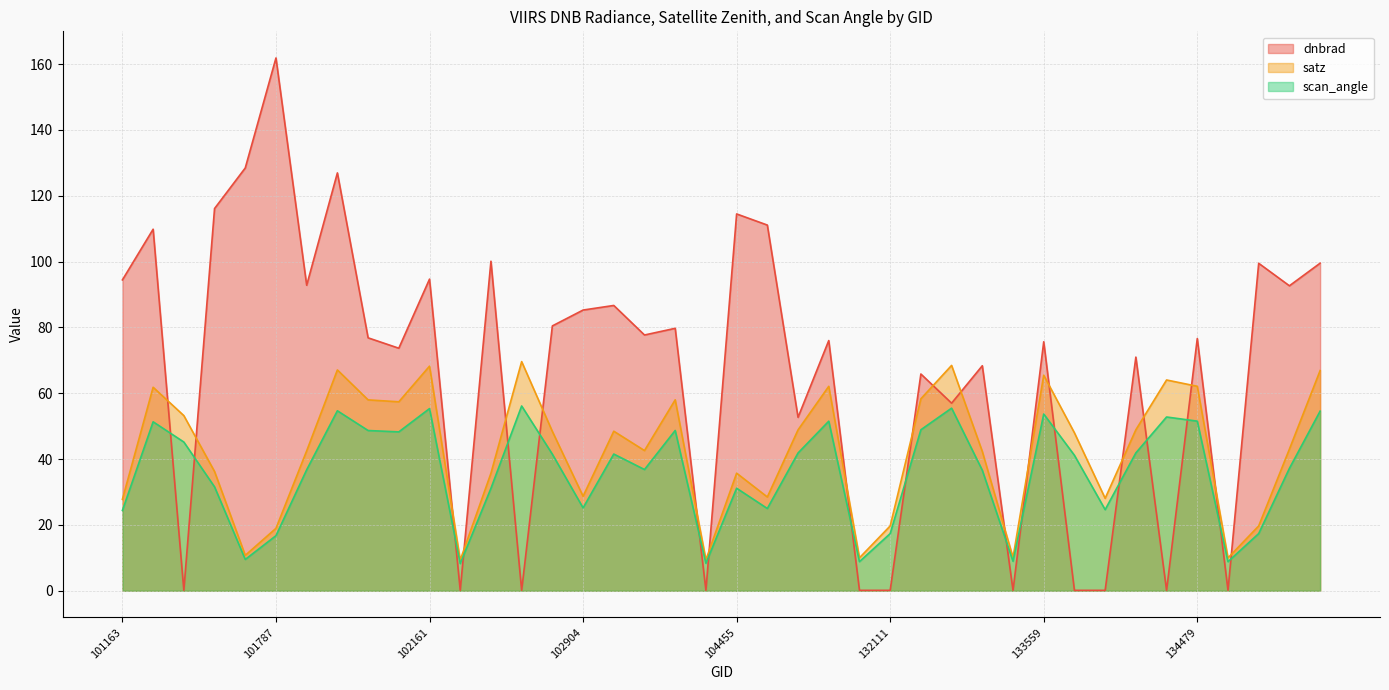

Where does the scan_angle series first go above 41?

101411